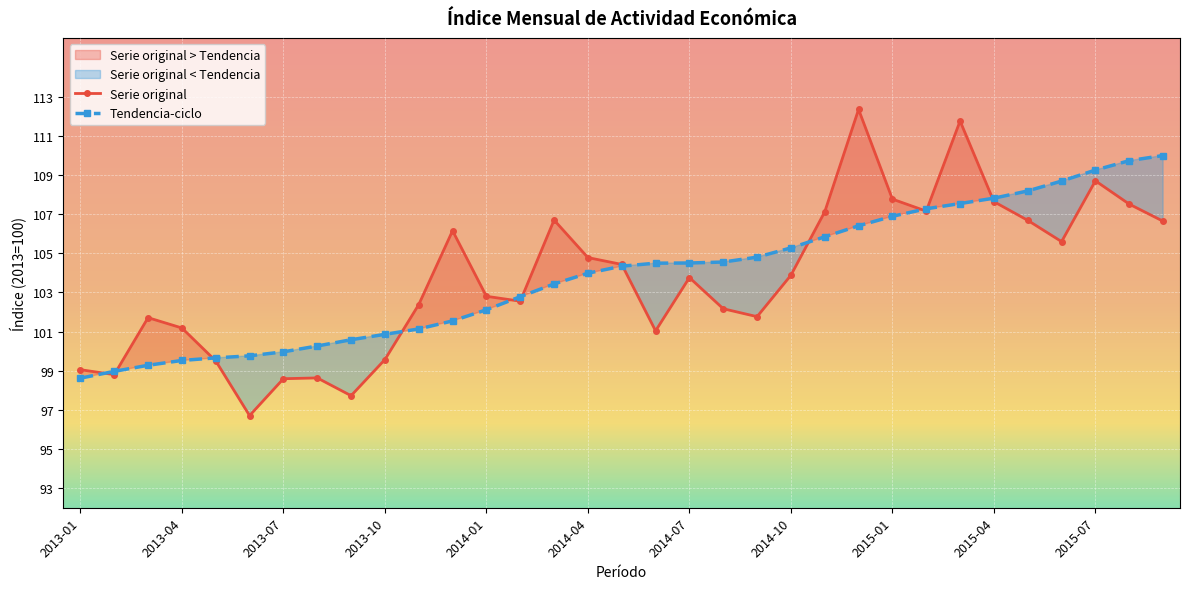

Does the chart display data point markers on the line(s)?

Yes